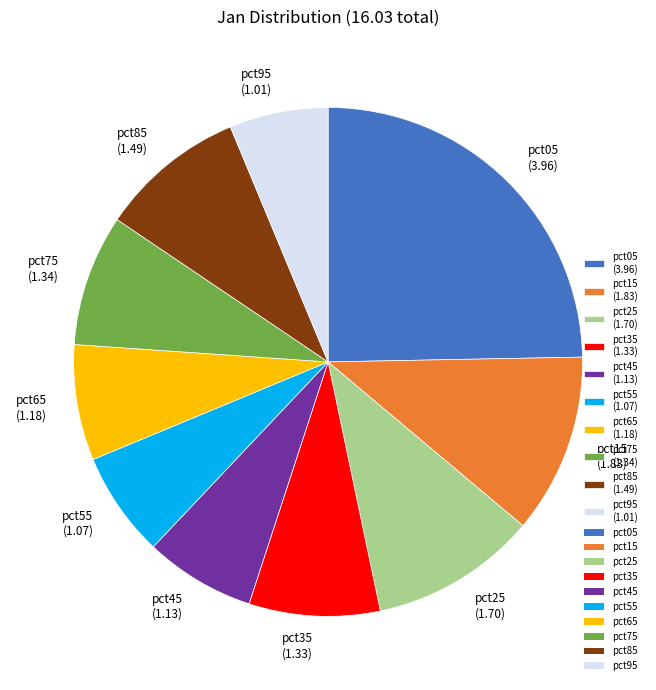

Do pct75 (1.34) and pct85 (1.49) together represent more than half of the pie?

No